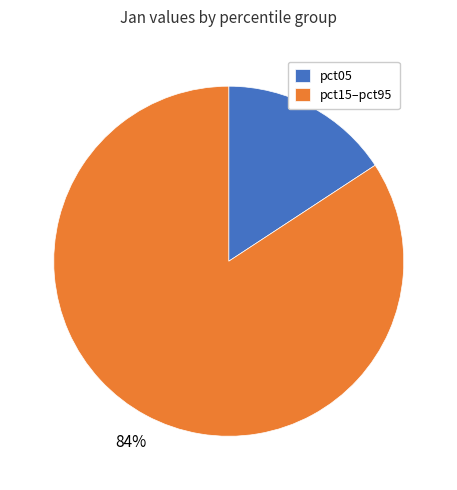

Rank the categories by value from lowest to highest.

pct05, pct15–pct95